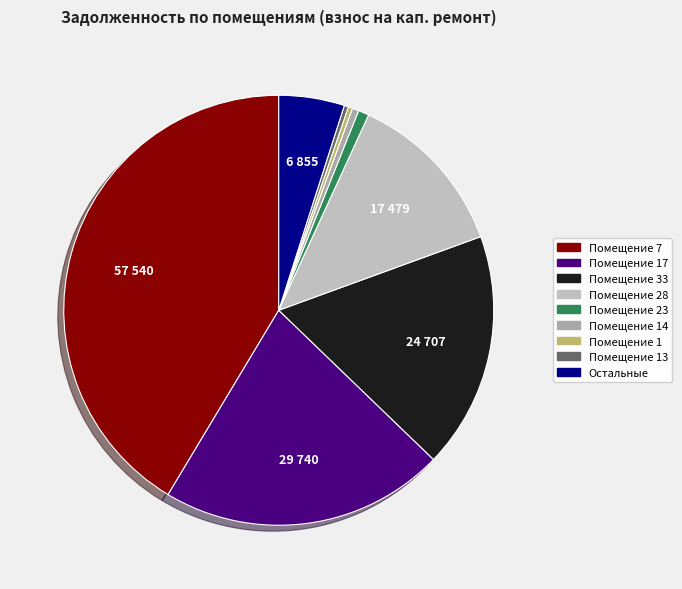

Which slice is the largest?

7